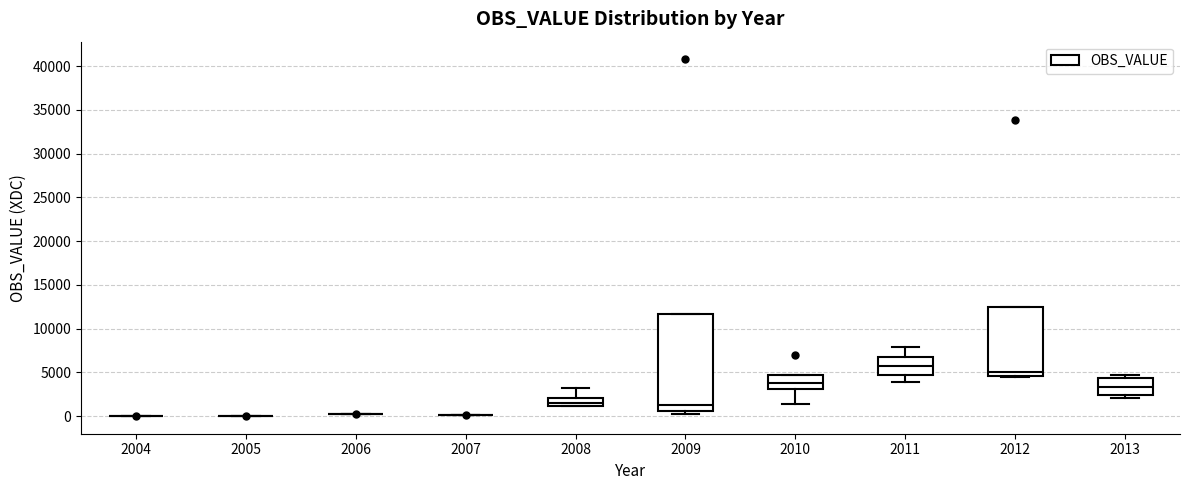

Comparing the boxes themselves (not the whiskers), which one is the tallest?

2009